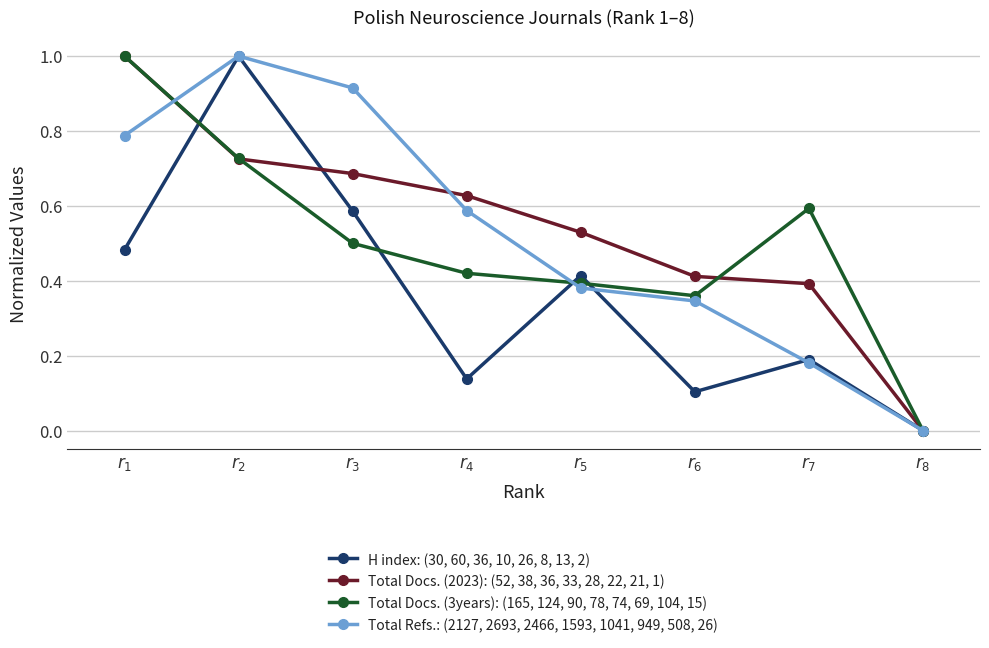

The value of Total Refs.: (2127, 2693, 2466, 1593, 1041, 949, 508, 26) at $r_{4}$ is 0.6. True or false?

True